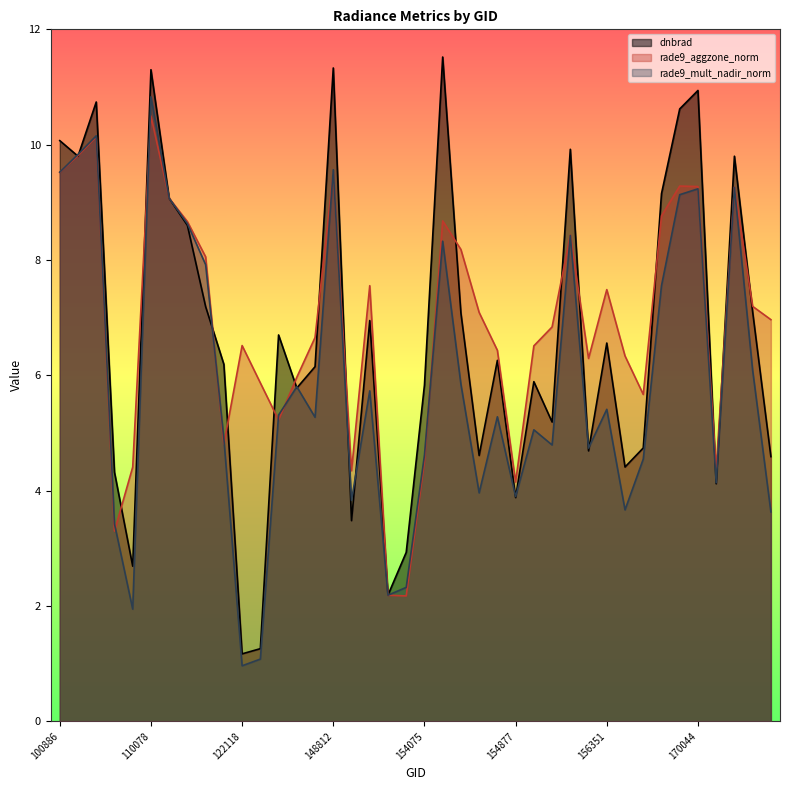

Reading right to left, transcribe all the data shown in this chart.

dnbrad: 170769=4.6	170584=7.1	170401=9.8	170219=4.1	170044=10.9	169865=10.6	169852=9.2	156725=4.7	156542=4.4	156351=6.6	156166=4.7	155807=9.9	155626=5.2	155242=5.9	154877=3.9	154675=6.3	154476=4.6	154463=7.1	154271=11.5	154075=5.8	151274=2.9	151094=2.2	150533=7.0	150161=3.5	148812=11.3	143097=6.2	133533=5.8	132798=6.7	122129=1.3	122118=1.2	121771=6.2	115348=7.2	114757=8.6	110253=9.1	110078=11.3	107782=2.7	107613=4.3	102879=10.7	102759=9.8	100886=10.1
rade9_aggzone_norm: 170769=7.0	170584=7.2	170401=9.3	170219=4.4	170044=9.3	169865=9.3	169852=8.8	156725=5.7	156542=6.3	156351=7.5	156166=6.3	155807=8.4	155626=6.8	155242=6.5	154877=4.1	154675=6.4	154476=7.1	154463=8.2	154271=8.7	154075=4.5	151274=2.2	151094=2.2	150533=7.6	150161=4.3	148812=9.5	143097=6.7	133533=6.0	132798=5.2	122129=5.9	122118=6.5	121771=4.8	115348=8.1	114757=8.7	110253=9.1	110078=10.5	107782=4.4	107613=3.3	102879=10.1	102759=9.8	100886=9.5
rade9_mult_nadir_norm: 170769=3.6	170584=6.1	170401=9.3	170219=4.1	170044=9.2	169865=9.1	169852=7.6	156725=4.5	156542=3.7	156351=5.4	156166=4.7	155807=8.4	155626=4.8	155242=5.1	154877=3.9	154675=5.3	154476=4.0	154463=5.8	154271=8.3	154075=4.6	151274=2.3	151094=2.2	150533=5.7	150161=3.8	148812=9.6	143097=5.3	133533=5.8	132798=5.3	122129=1.1	122118=1.0	121771=4.9	115348=7.9	114757=8.6	110253=9.1	110078=10.8	107782=1.9	107613=3.4	102879=10.2	102759=9.8	100886=9.5